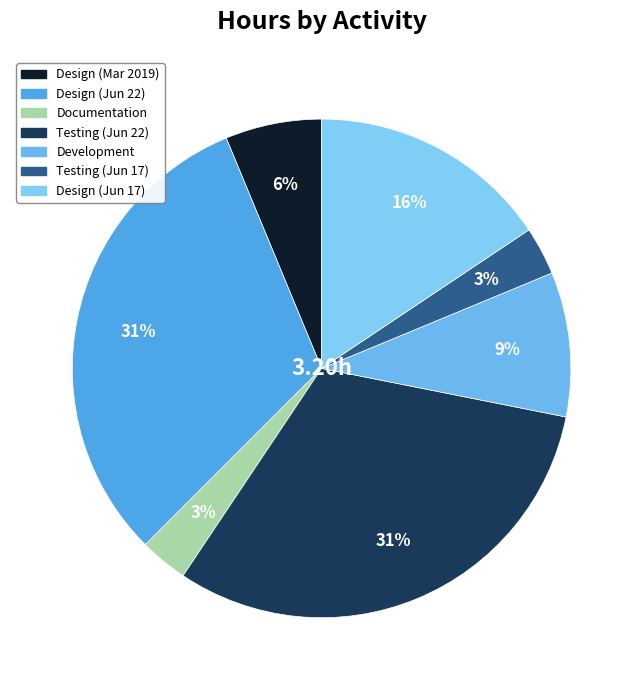

How much of the chart is everything except Testing (Jun 17)?

96.9%